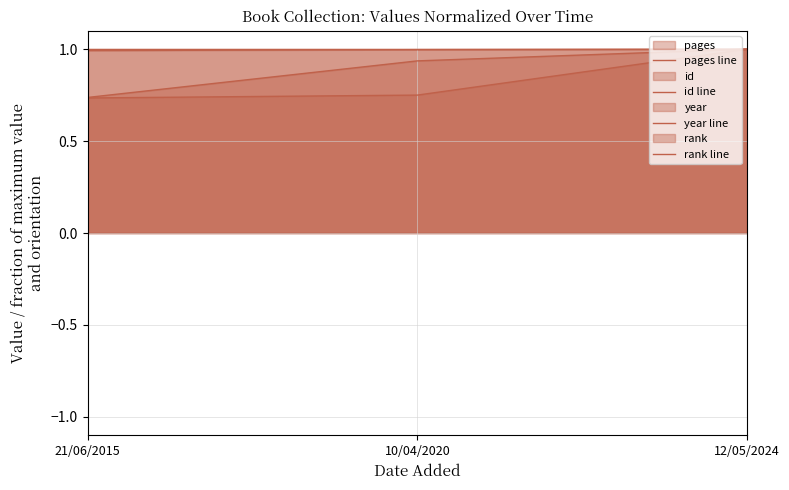

What is the total value across all series at 12/05/2024?

4.0